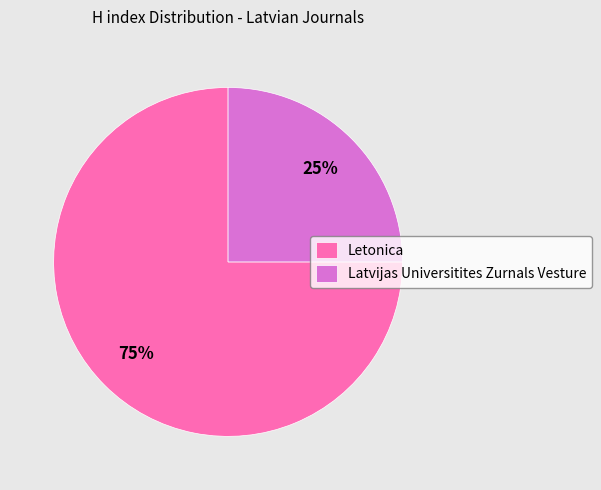

What is the largest slice in the pie chart?

Letonica